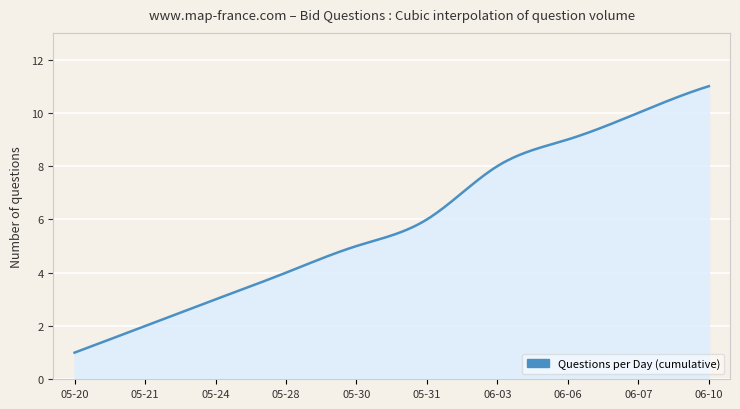

What is the greatest value displayed?

11.0